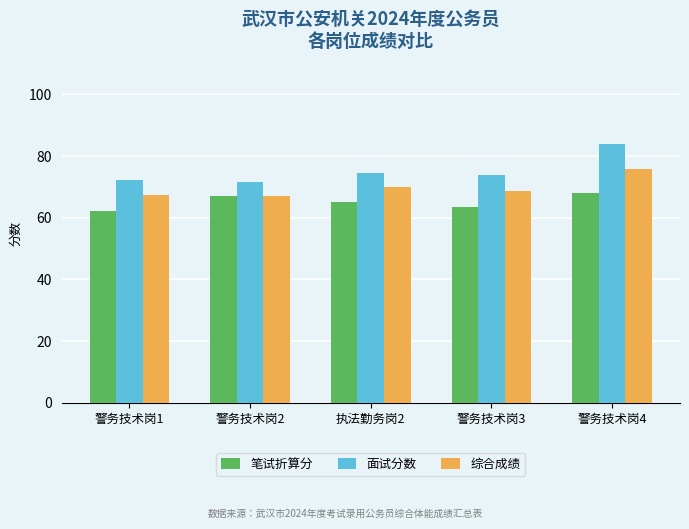

Which series has the widest spread of values?

面试分数